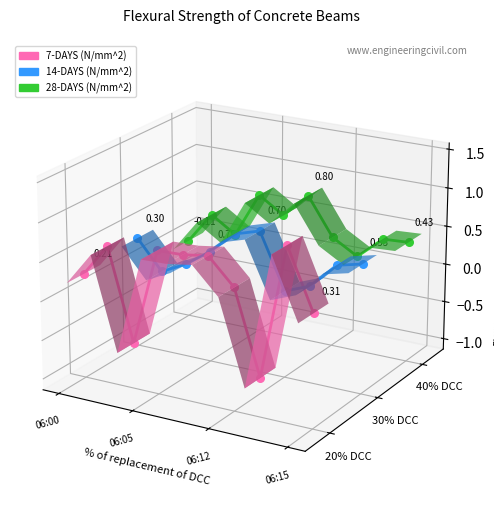

At how many categories does at least one series exceed 0?

10